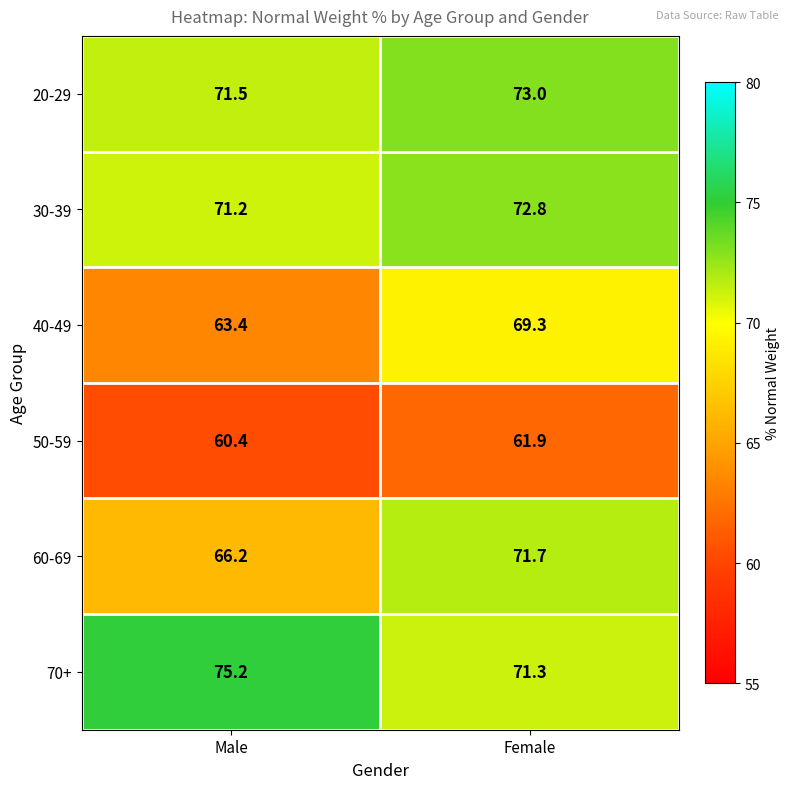

How many values in the 30-39 series are below 72?

1